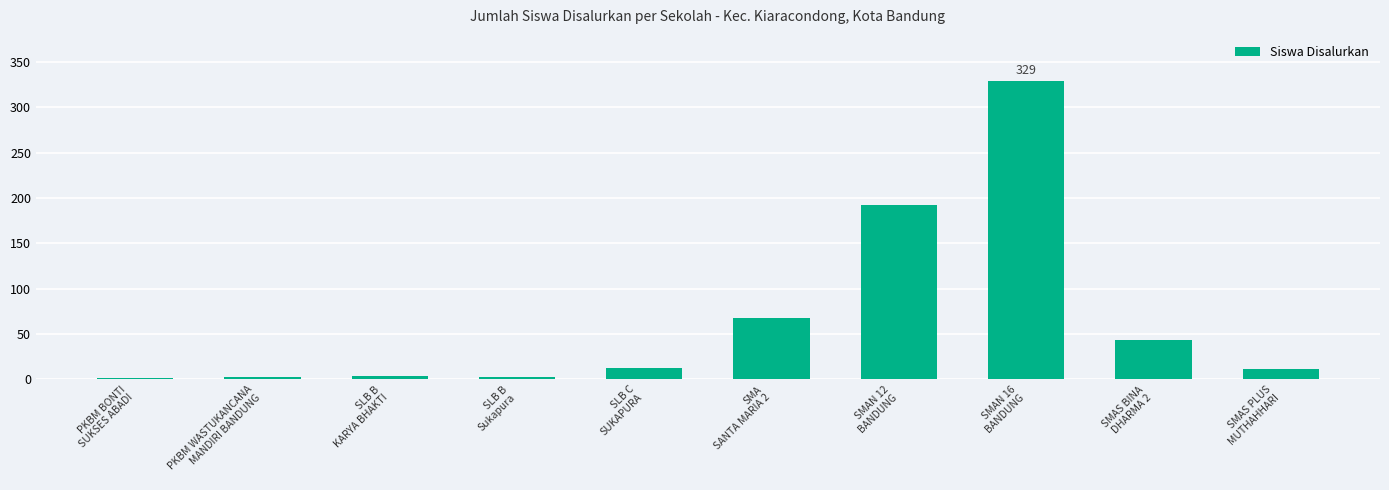

What is the sum of all values?

666